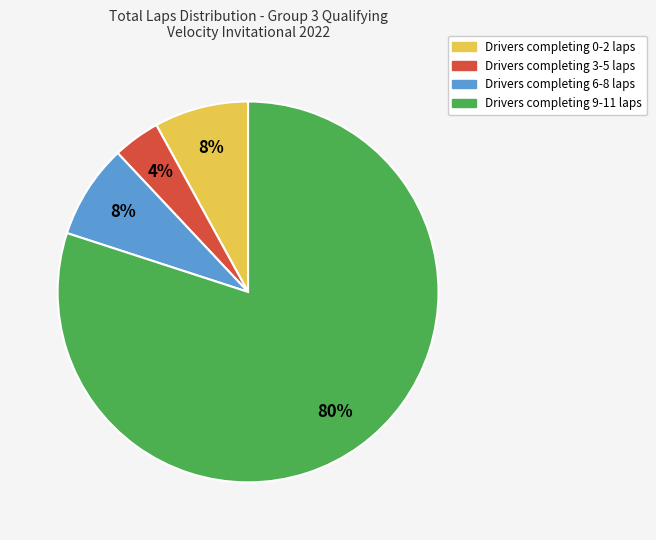

To the nearest percent, what is the average slice percentage?

25%